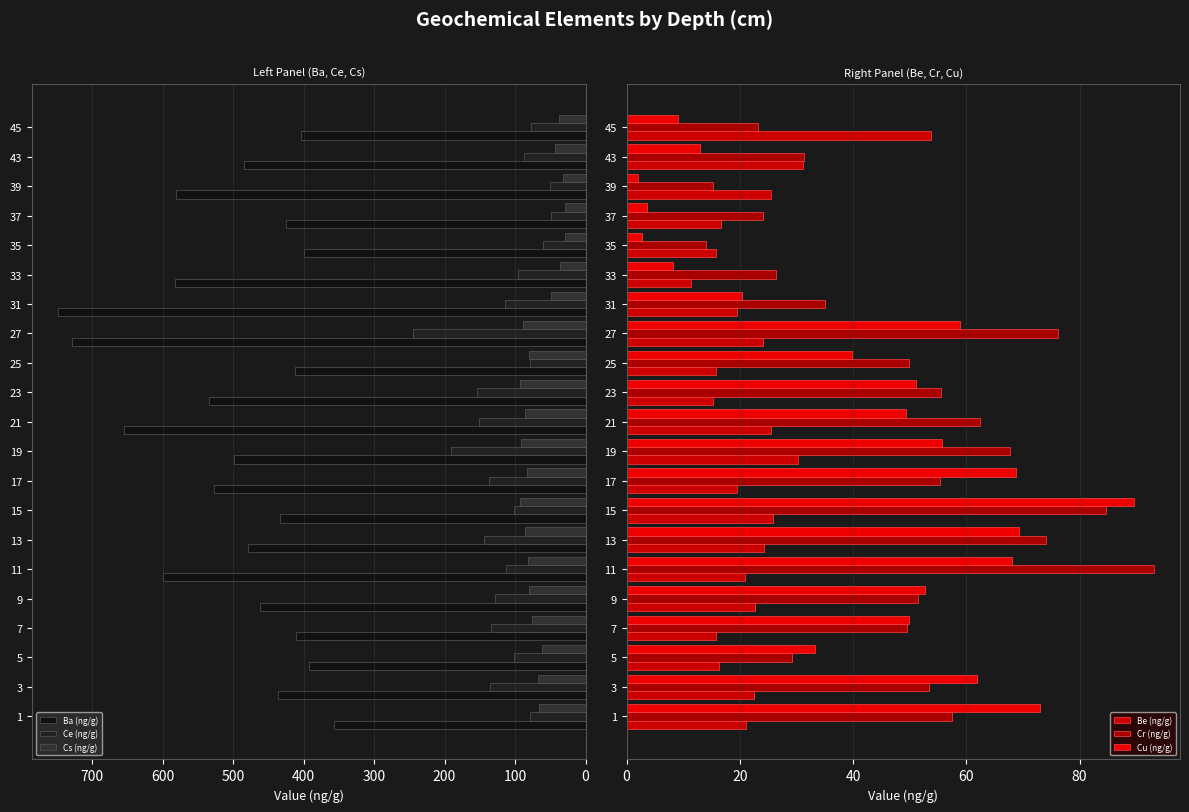

Rank the series by their maximum value, from highest to lowest.

Ba (ng/g), Ce (ng/g), Cr (ng/g), Cs (ng/g), Cu (ng/g), Be (ng/g)